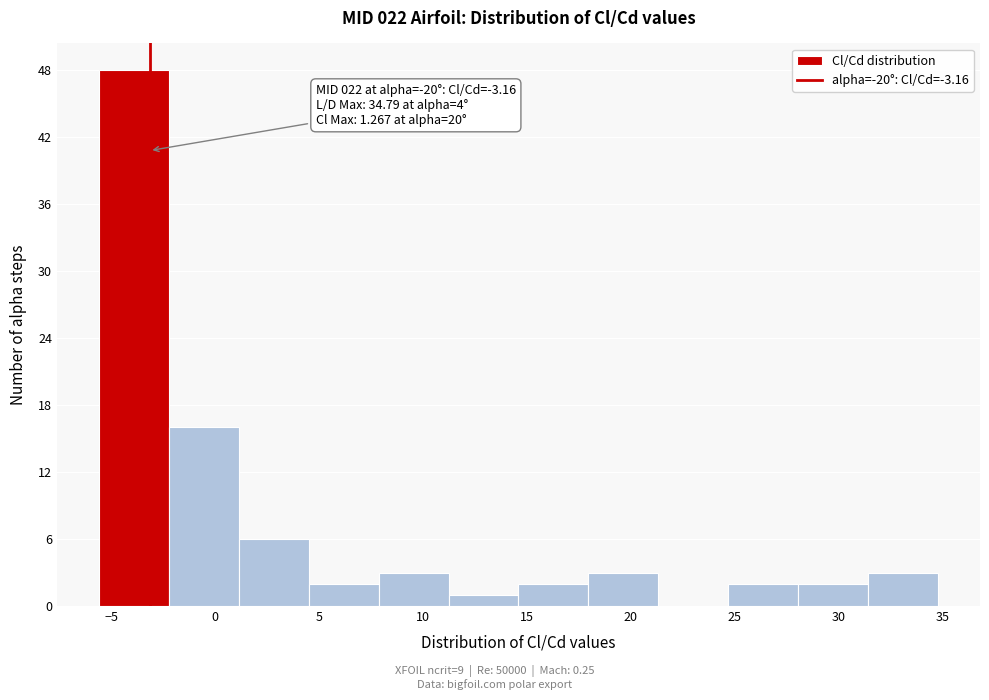

Which range on the x-axis has the tallest bar?

-5.5 to -2.0